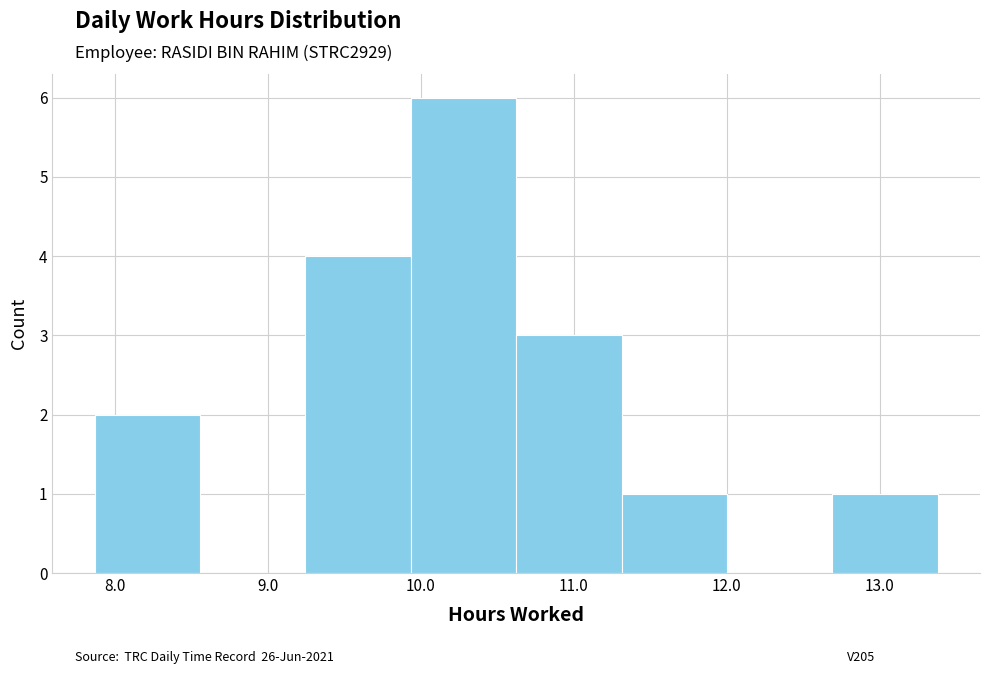

Reading left to right, transcribe this chart: for each bar, give the range it covers on the x-axis and its height. Neither the bar edges nor the heights are printed on the chart, so give them approximately, as read against the axes.

7.9 to 8.6: 2
8.6 to 9.2: 0
9.2 to 9.9: 4
9.9 to 10.6: 6
10.6 to 11.3: 3
11.3 to 12.0: 1
12.0 to 12.7: 0
12.7 to 13.4: 1